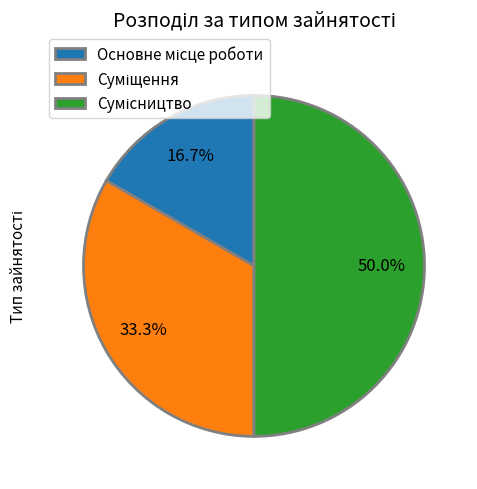

How many slices are in this pie chart?

3